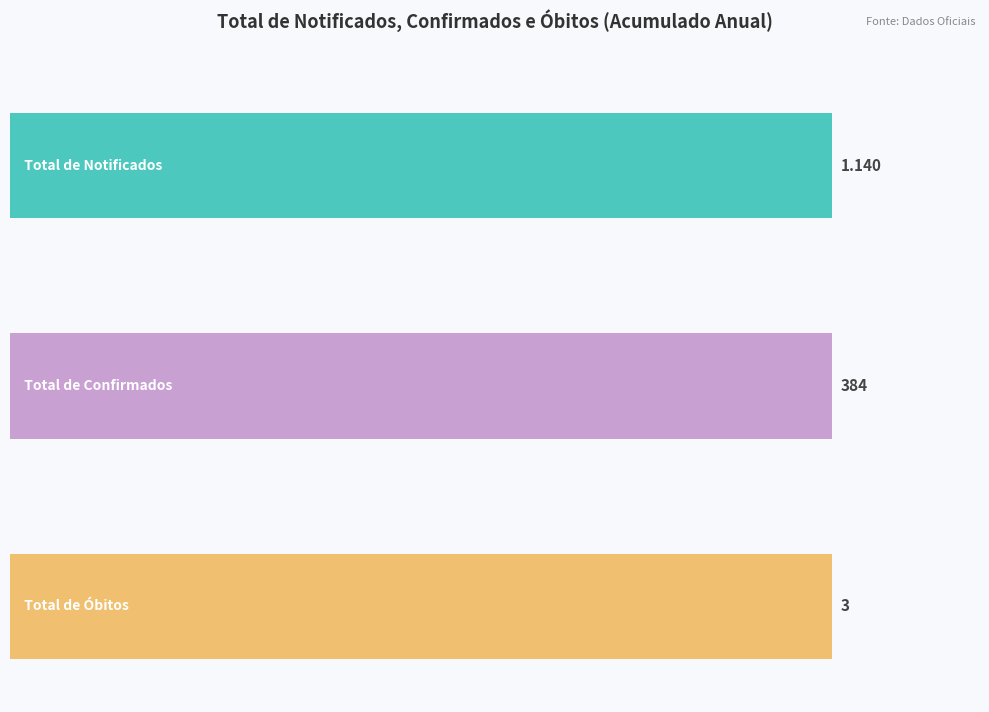

Which series has the widest spread of values?

Total de Notificados